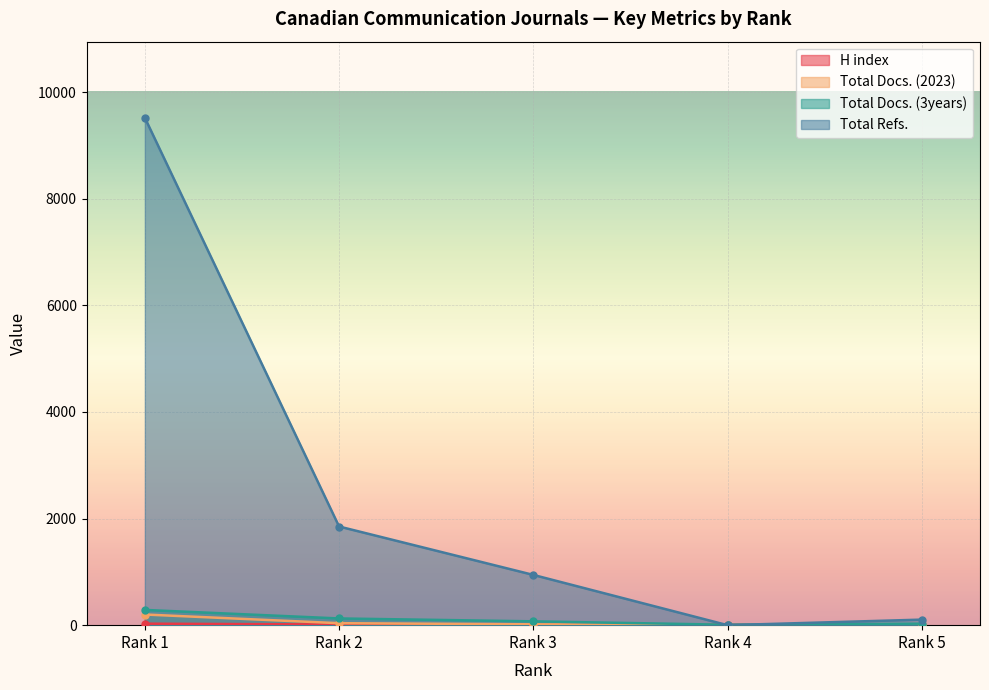

How many values in the H index series are below 8?

2